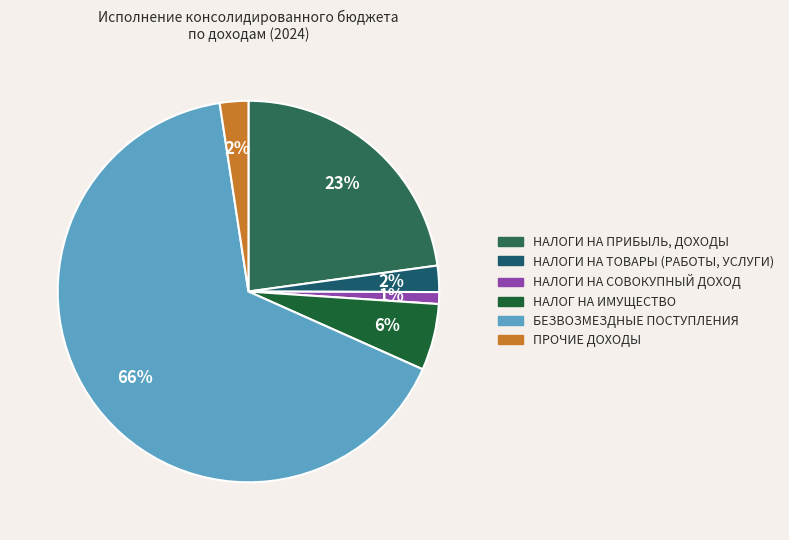

What percentage is the ПРОЧИЕ ДОХОДЫ slice, to the nearest percent?

3%